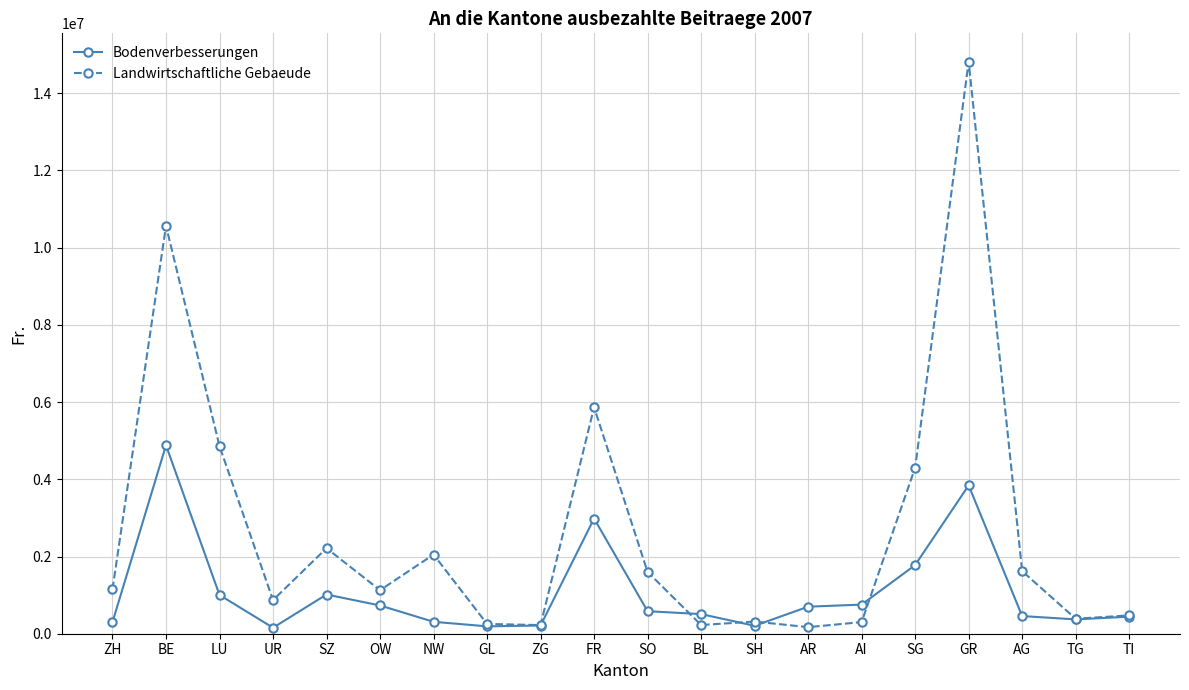

Is it true that Landwirtschaftliche Gebaeude equals 9790984 at FR?

False